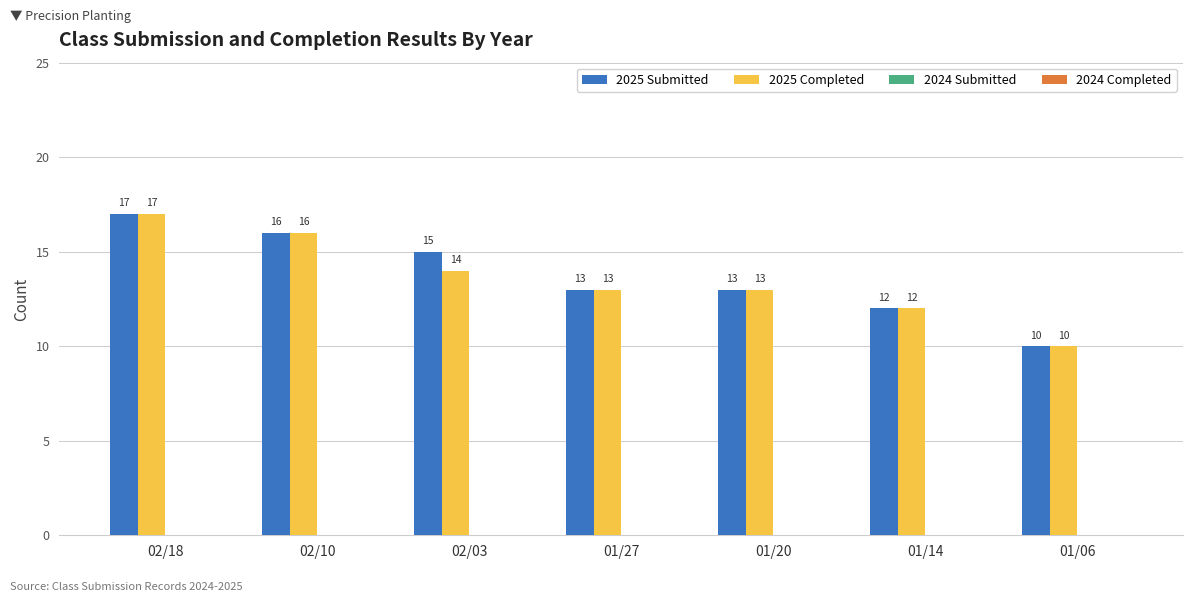

Where does the 2025 Submitted series first go above 13?

02/18